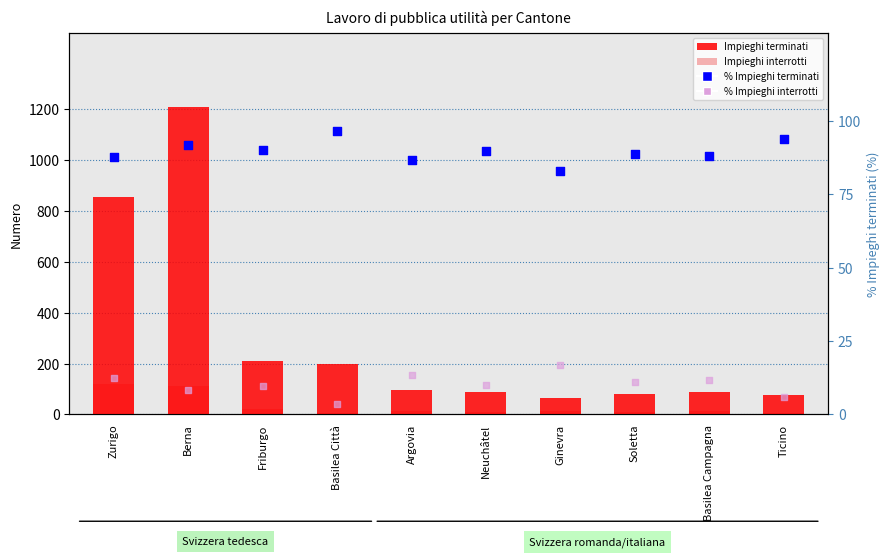

At which category is the sum across all series the highest?

Berna